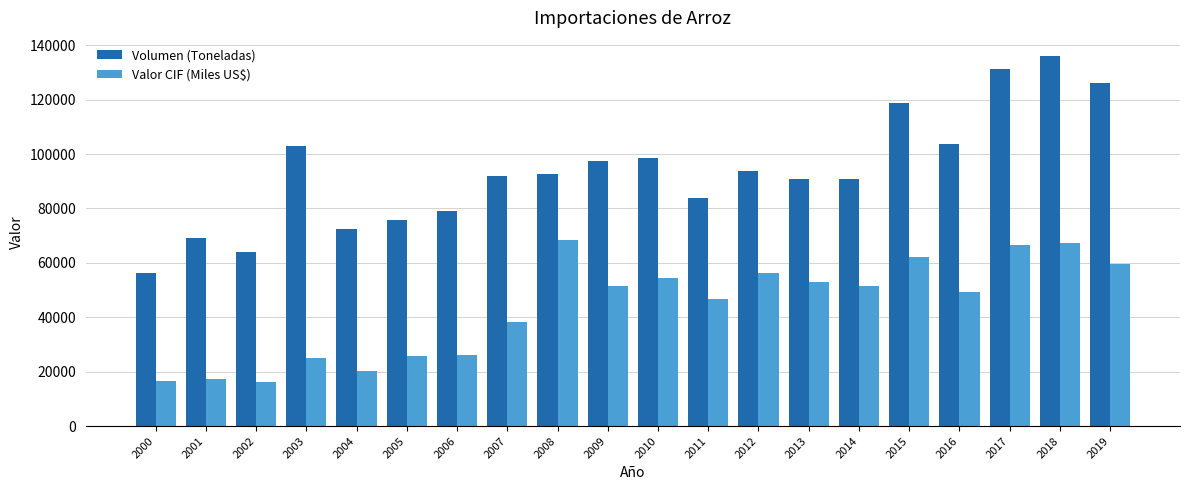

What is the average value of the Volumen (Toneladas) series?

93748.9